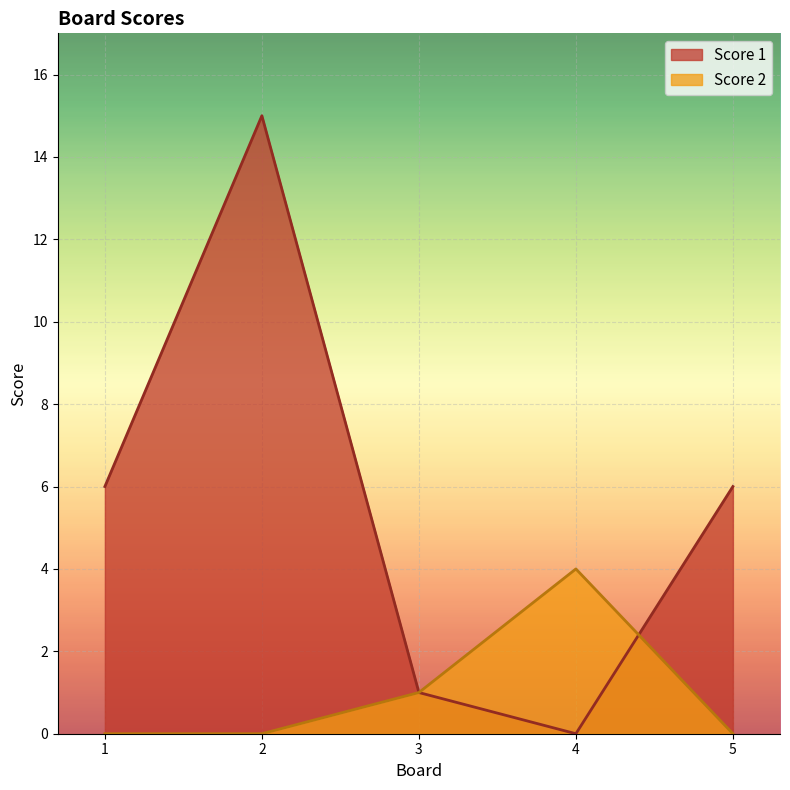

What is the highest value of the Score 1 series?

15